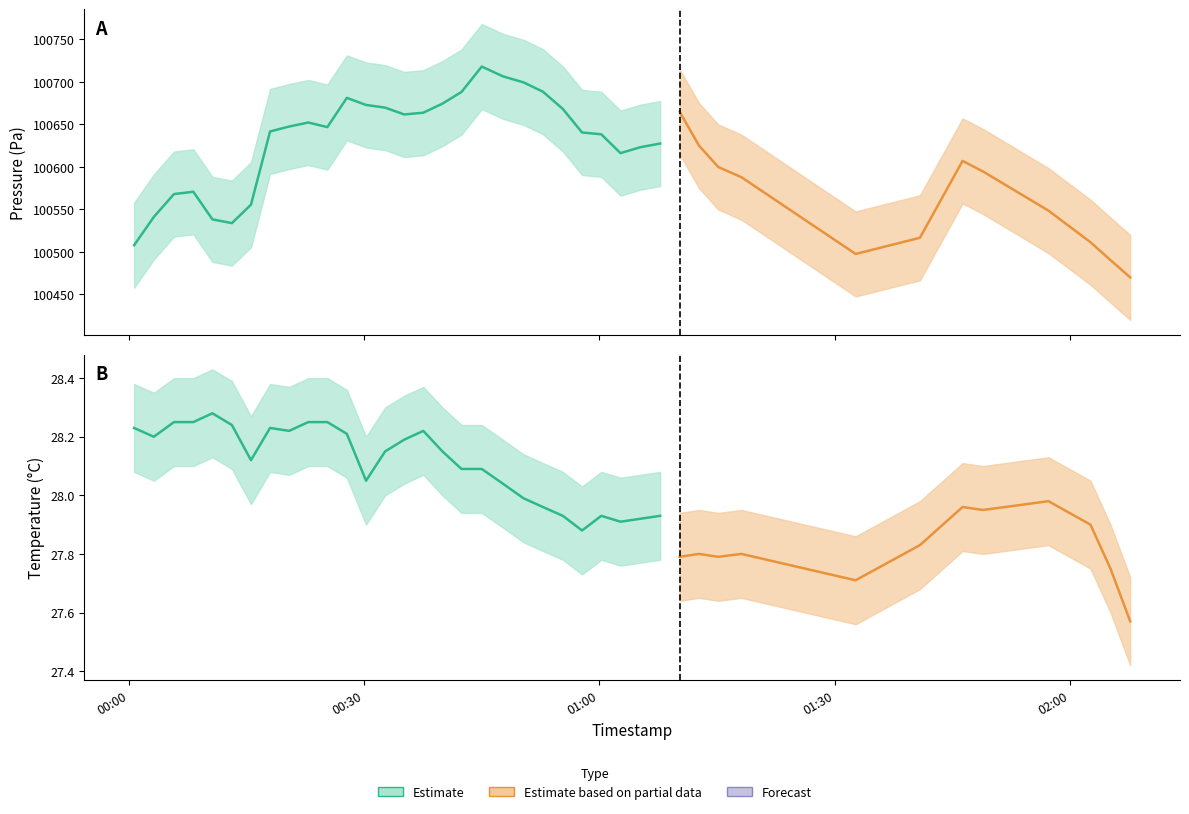

At which category is the sum across all series the highest?

2022-09-16T00:45:00